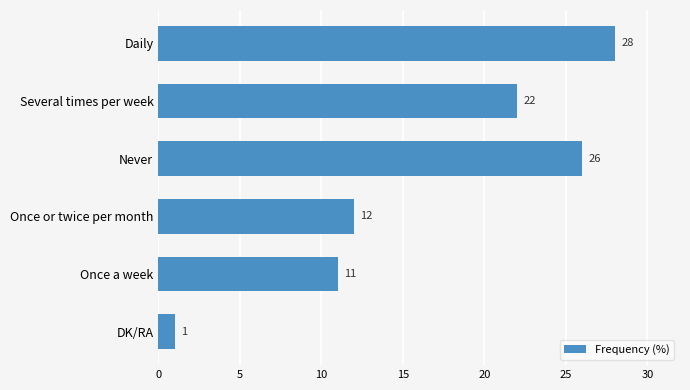

At which label is the value closest to 14?

Once or twice per month